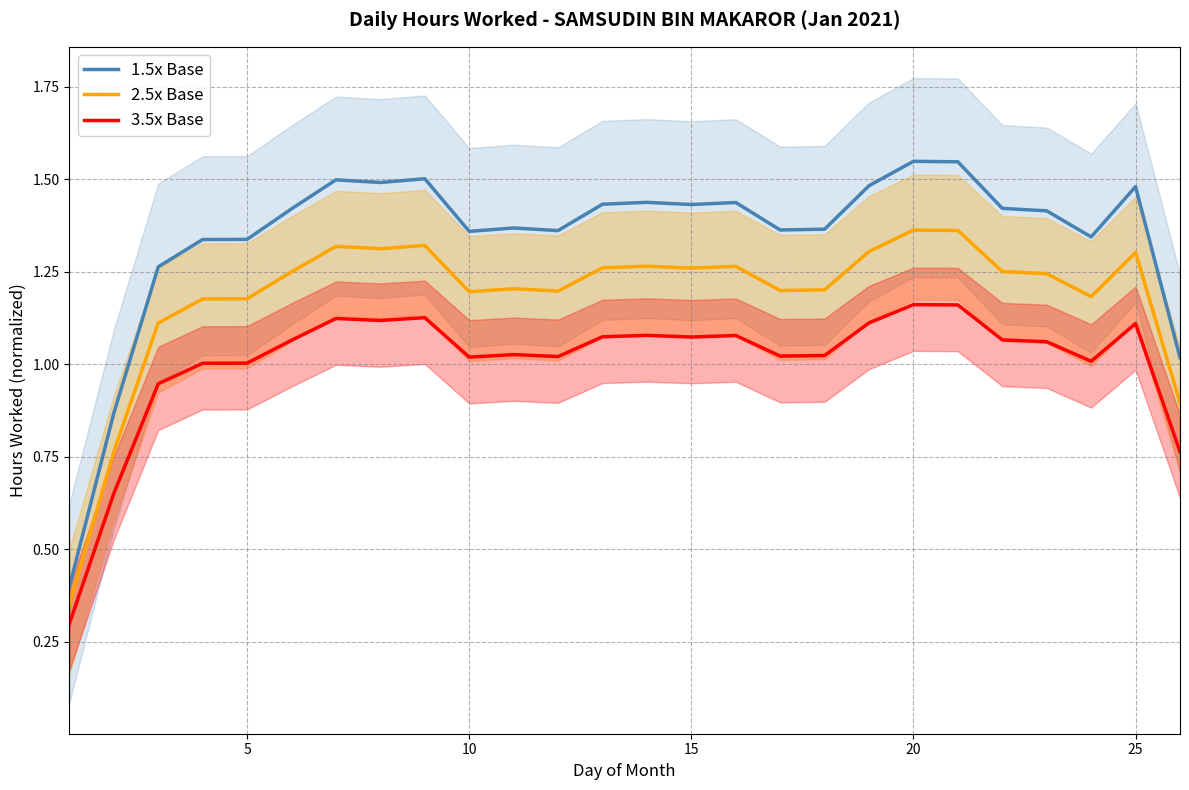

True or false: 3.5x Base and 2.5x Base intersect in this chart.

False